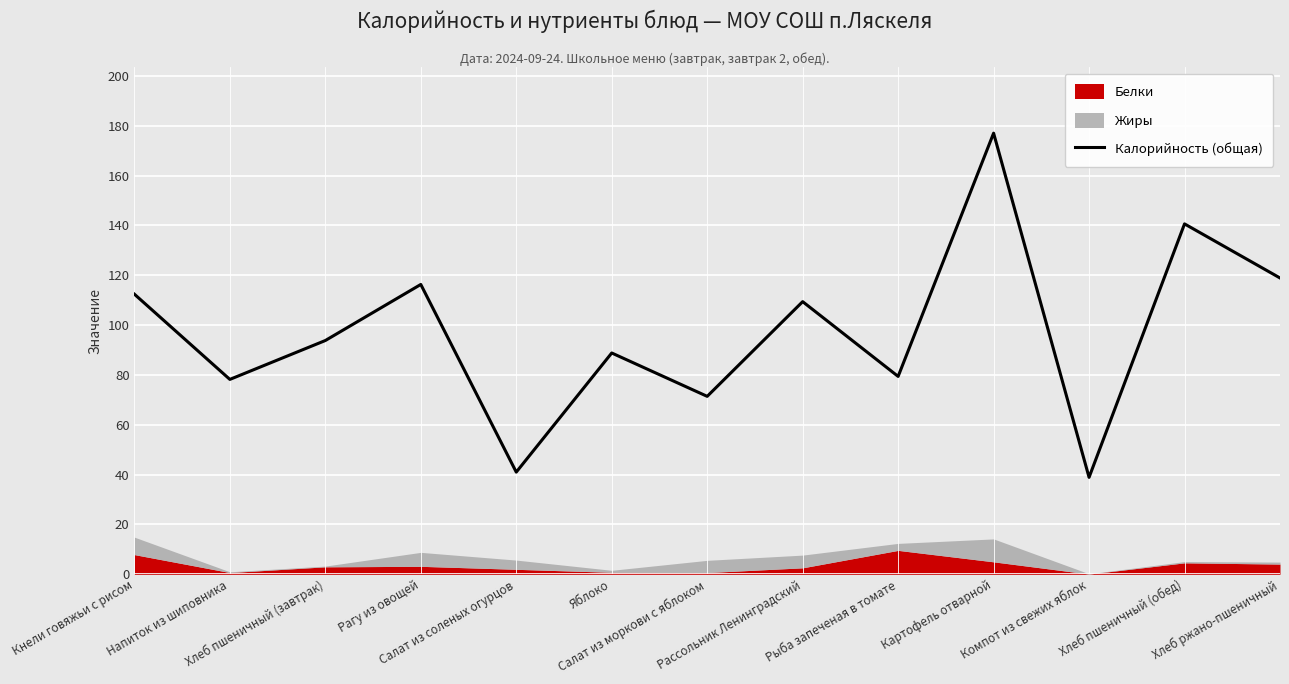

How many interior local valleys (lower than both neighbors) does the data have?

5